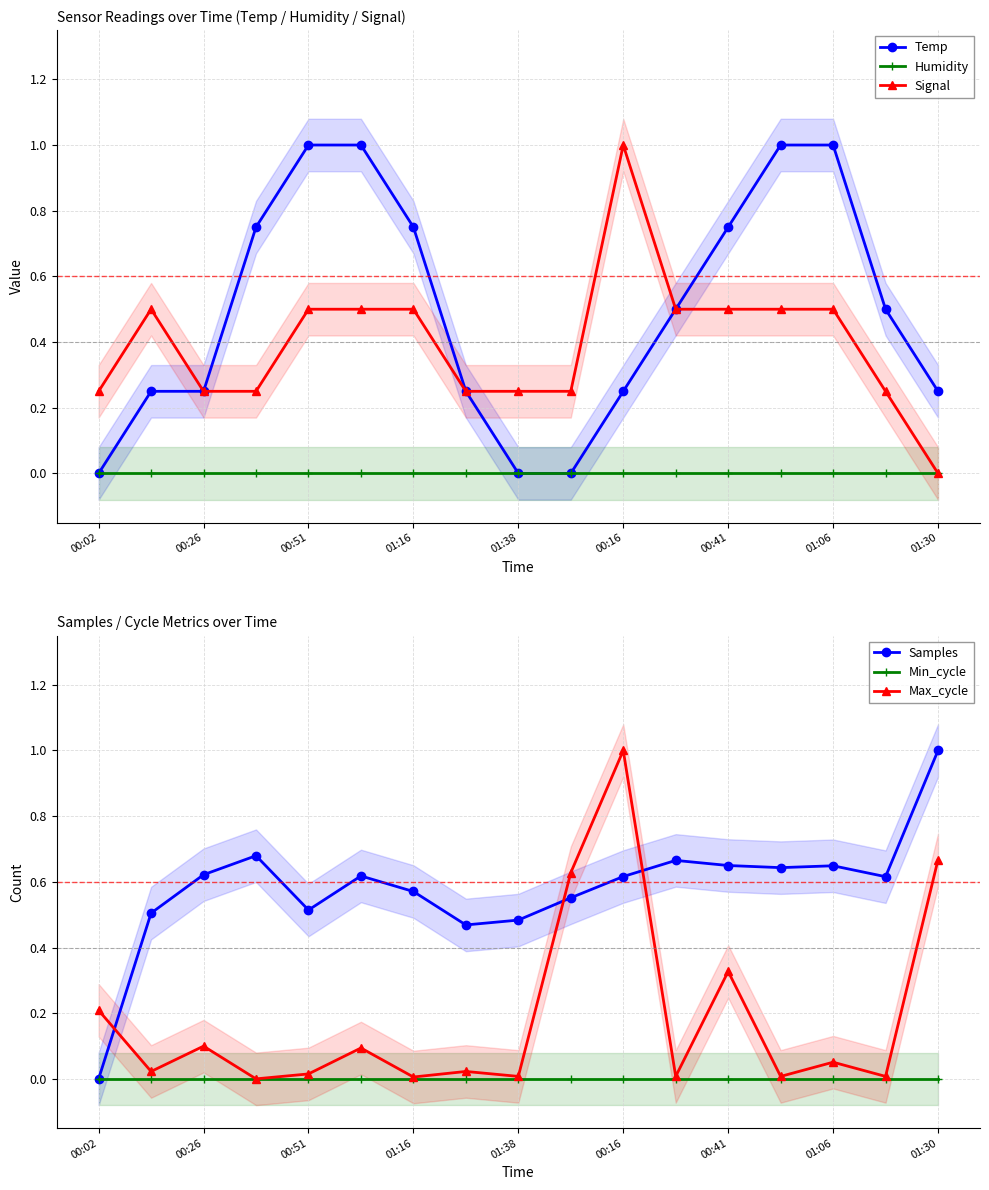

True or false: Temp has a value of 0.0 at 00:02.

True